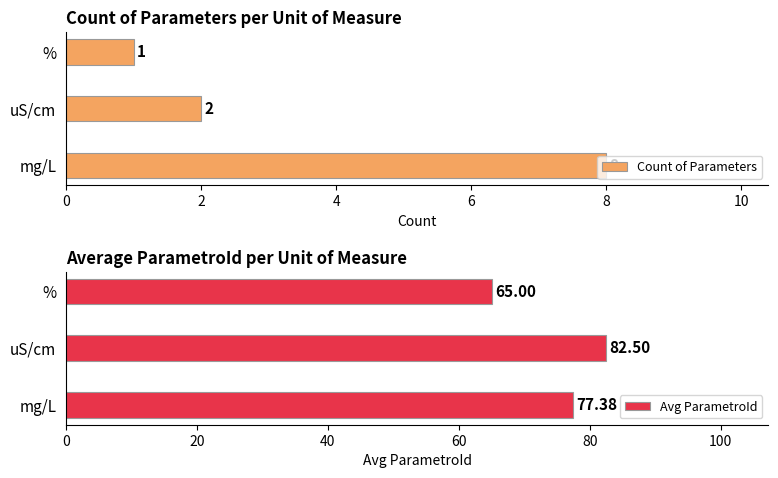

Reading right to left, list all the values displayed in this chart.

Count of Parameters: 1.0	2.0	8.0
Avg ParametroId: 65.0	82.5	77.4